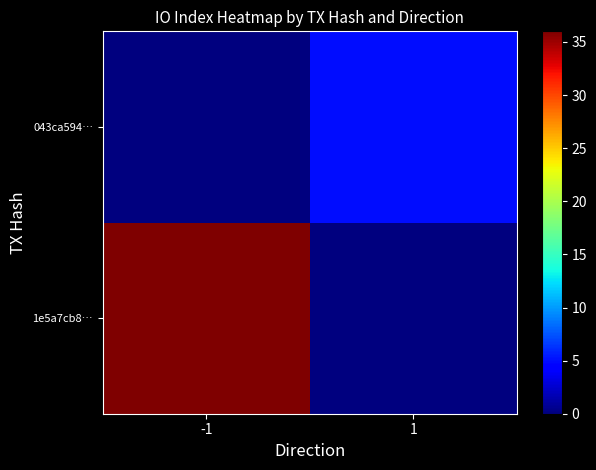

Reading left to right, transcribe all the data shown in this chart.

1e5a7cb8…: -1=36	1=0
043ca594…: -1=0	1=5